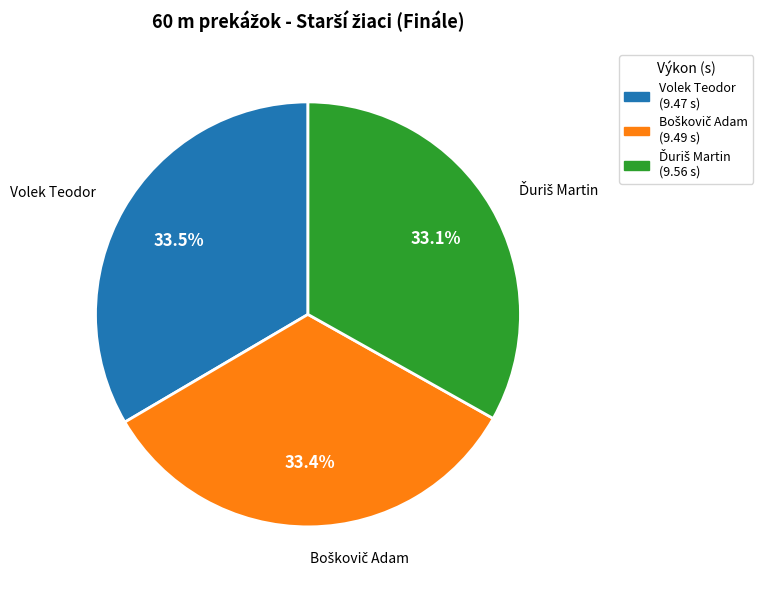

To the nearest percent, what is the average slice percentage?

33%